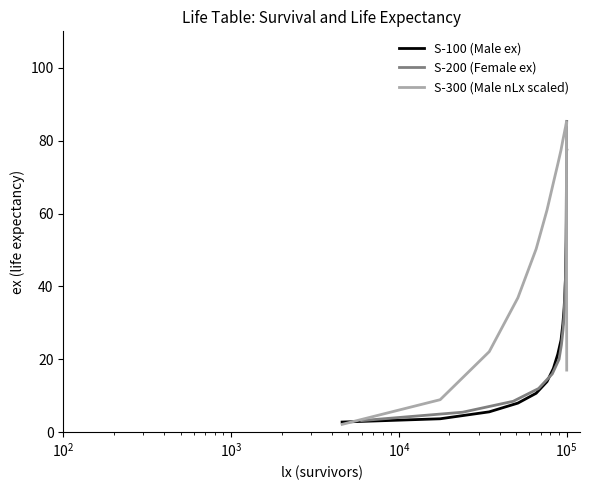

What is the value of the S-100 (Male ex) point at the 14th from the left?

21.4